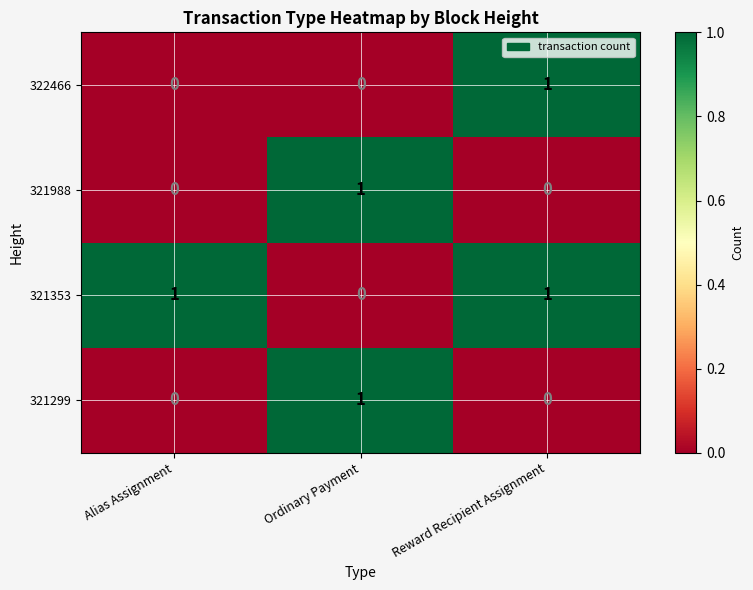

Is the value of 322466 at Alias Assignment greater than the value of 321299 at Ordinary Payment?

No